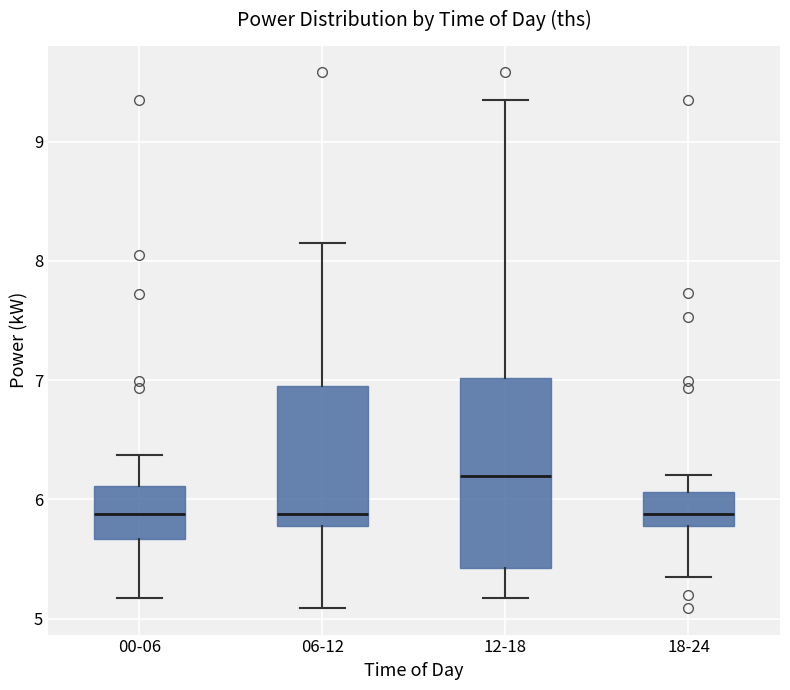

Comparing the boxes themselves (not the whiskers), which one is the tallest?

12-18